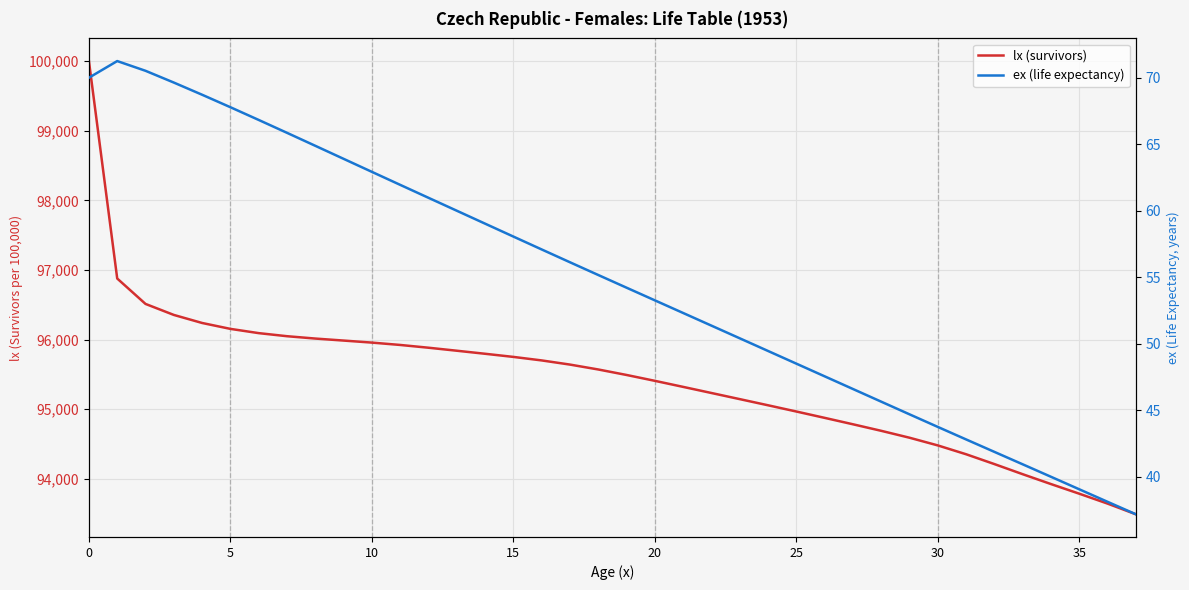

Which series has the largest range (max minus min)?

lx (survivors)